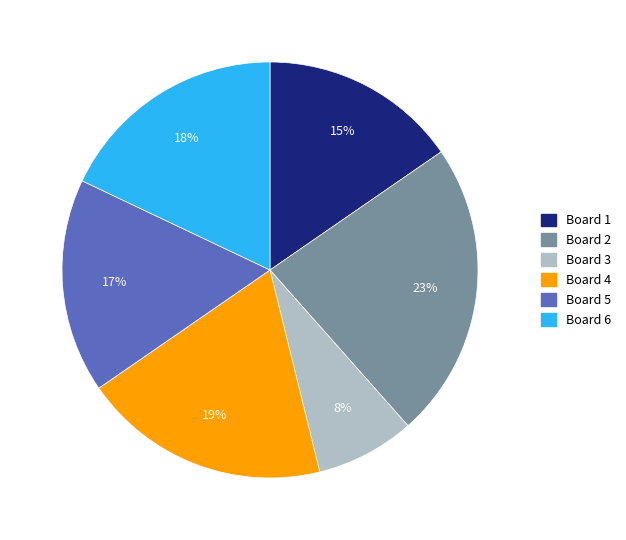

How many segments does this pie chart have?

6